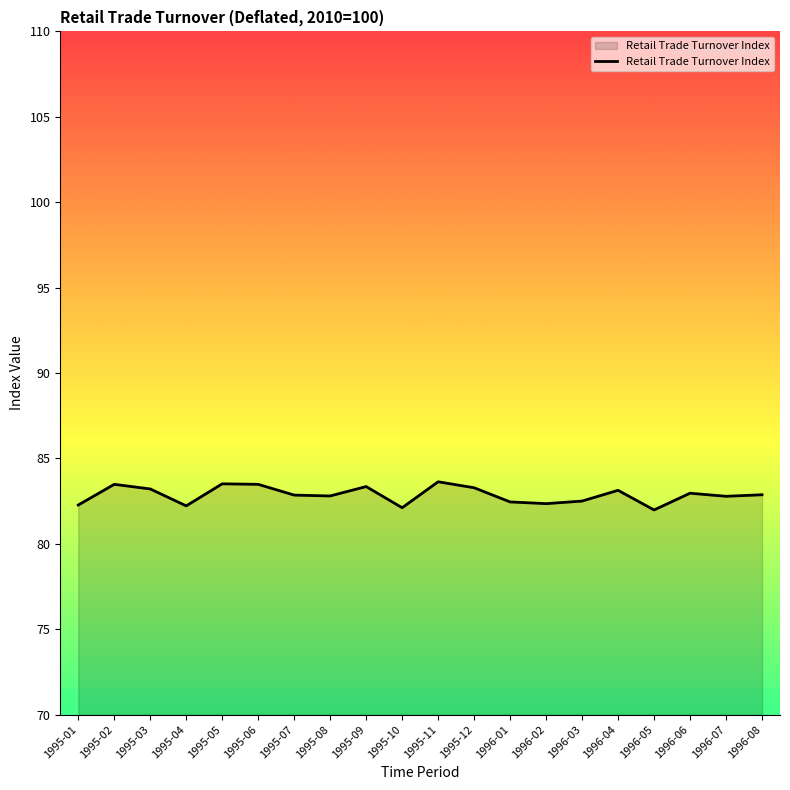

Is it true that the value at 1996-08 is 82.9?

True